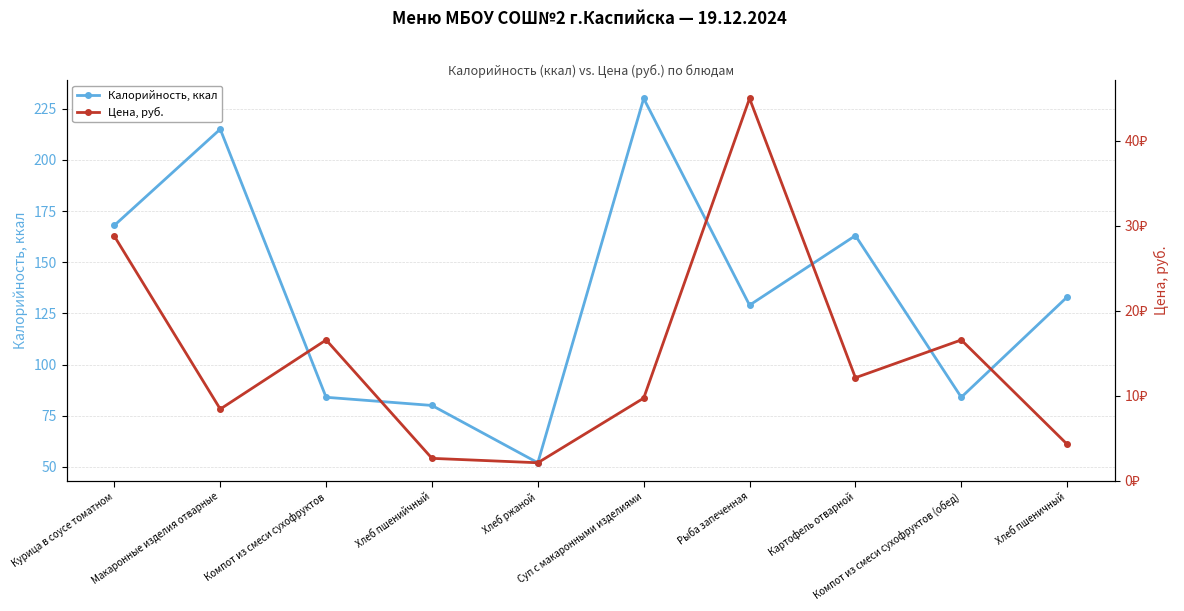

List the series in order of their peak value, highest first.

Калорийность, ккал, Цена, руб.